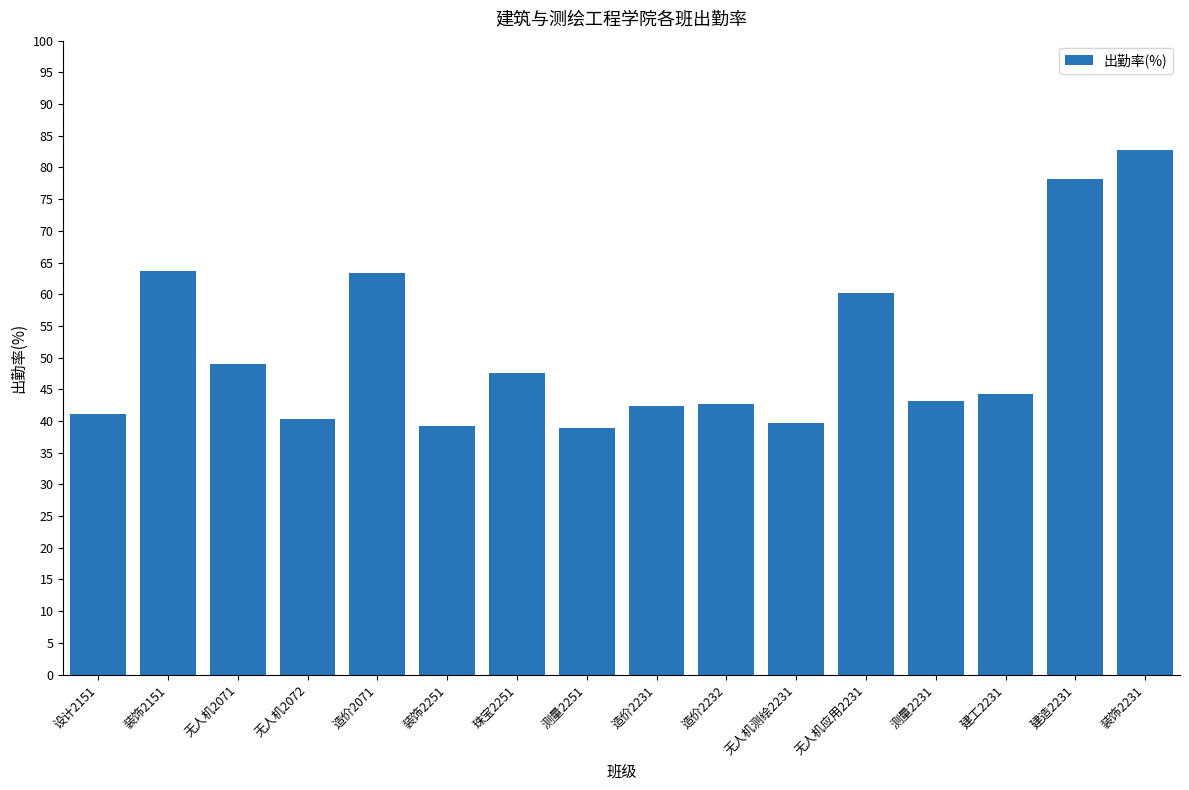

Is it true that the value at 测量2251 is 39.0?

True